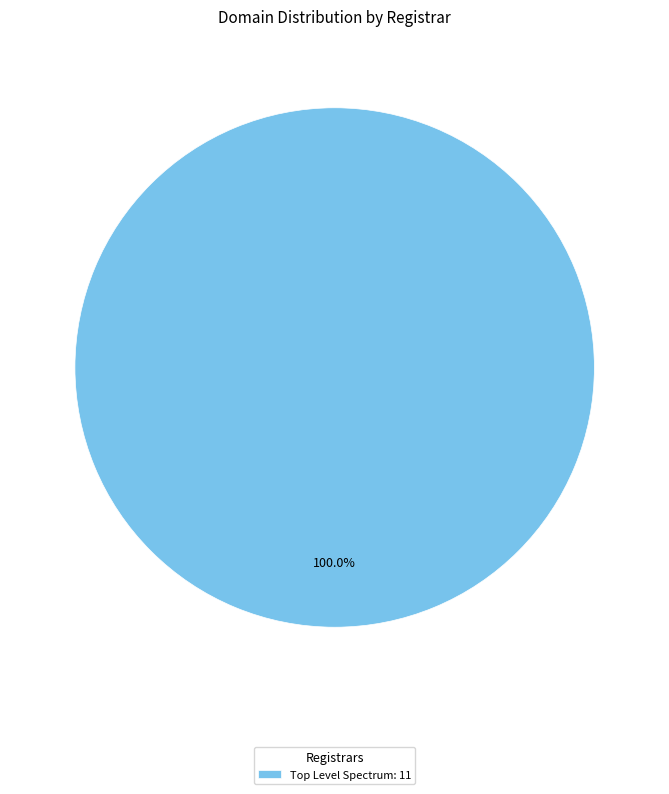

Rank the categories by value from lowest to highest.

Top Level Spectrum: 11